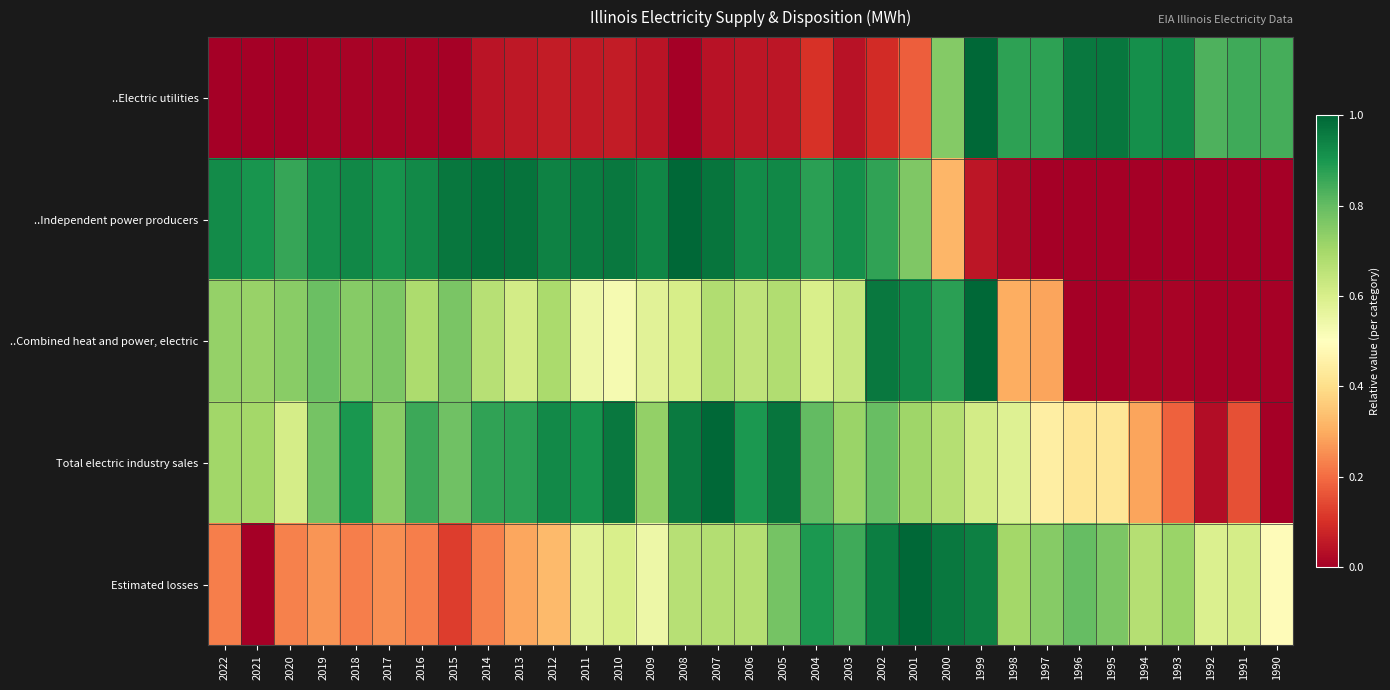

What is the spread (max minus min) of values at 1992?

0.8